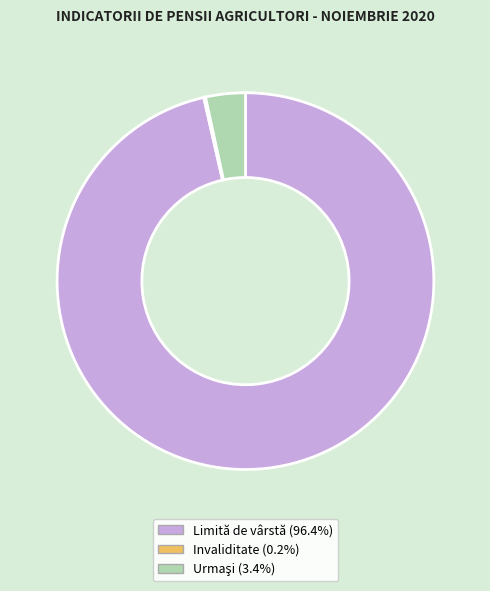

What is the largest slice in the pie chart?

Limită de vârstă